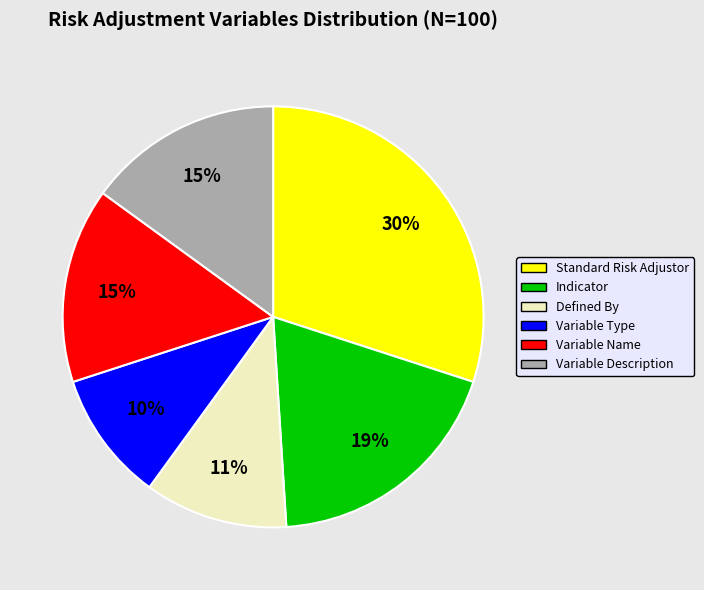

Is it true that Variable Name is 15% of the pie?

True